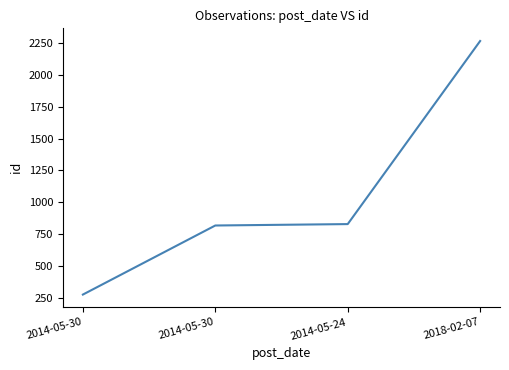

List the labels in order of value, smallest first.

2014-05-30, 2014-05-30, 2014-05-24, 2018-02-07